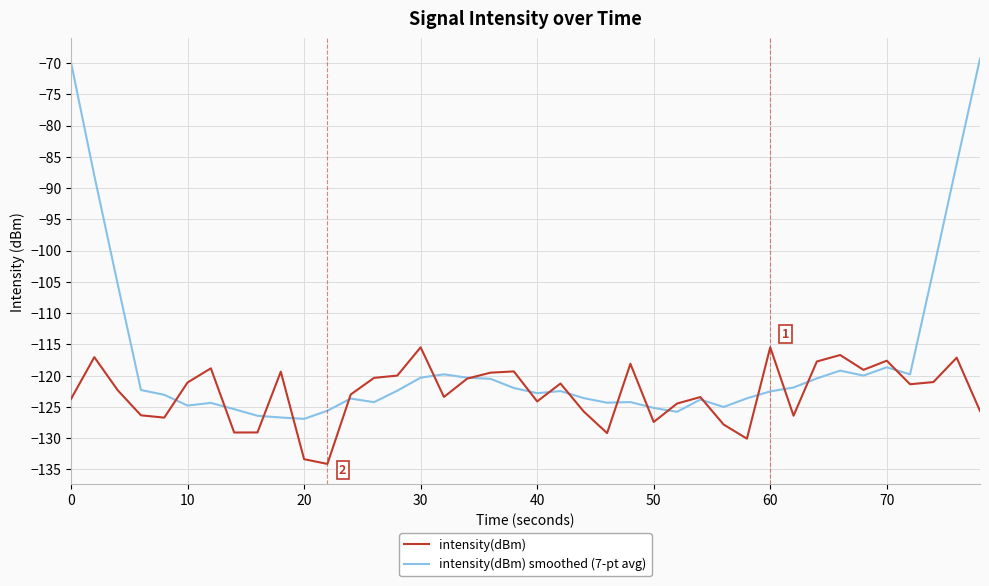

How many series are shown in this chart?

2